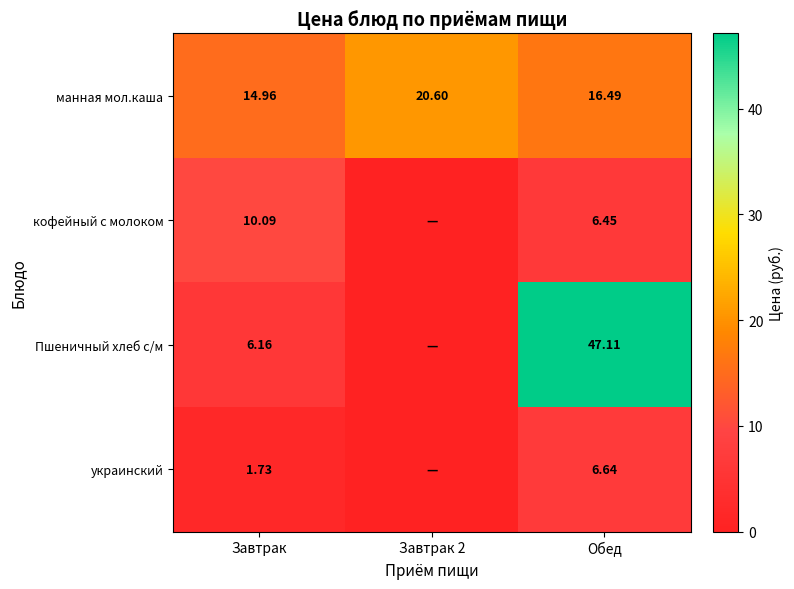

True or false: украинский has a value of 0.9 at Завтрак.

False